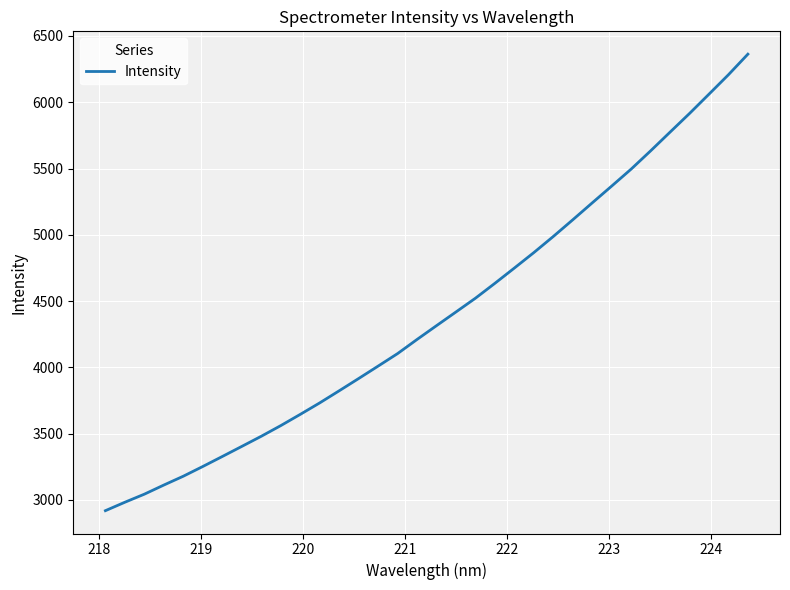

What is the minimum value shown in the chart?

2919.4